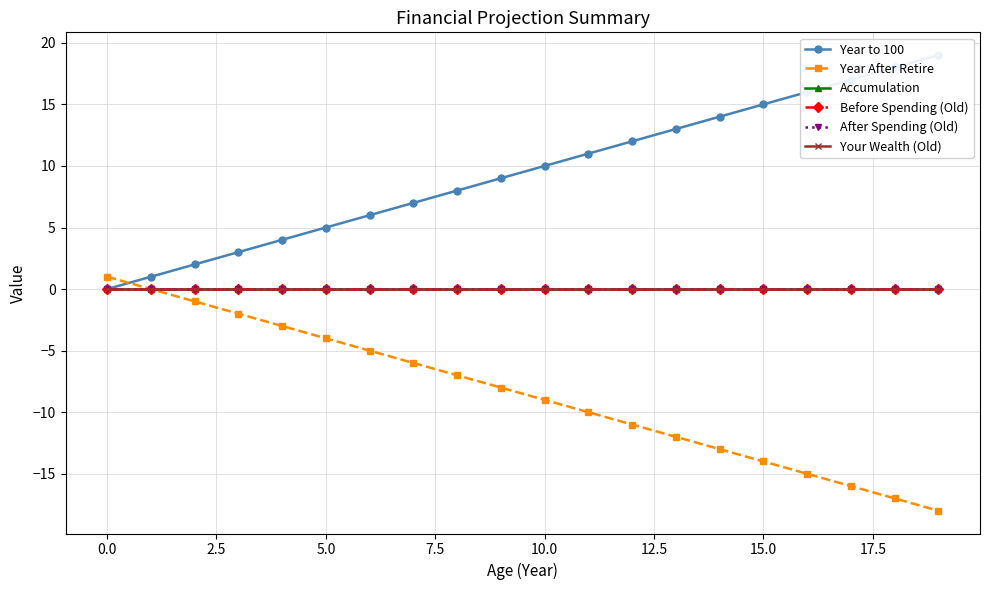

Rank the series by their maximum value, from lowest to highest.

Accumulation, Before Spending (Old), After Spending (Old), Your Wealth (Old), Year After Retire, Year to 100